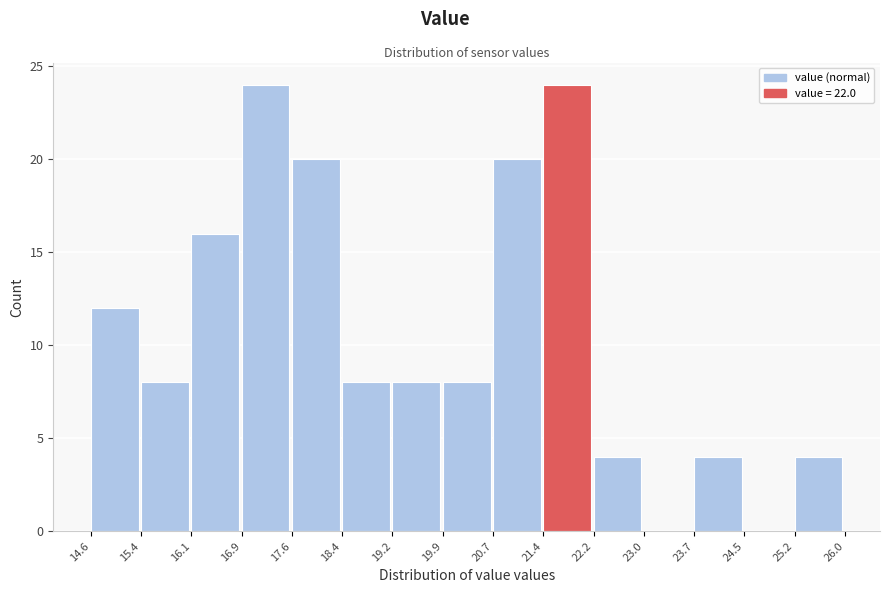

What is the height of the bar covering 15.4 to 16.1 on the x-axis? The values are not printed on the chart, so give them approximately, as read against the axis.

8